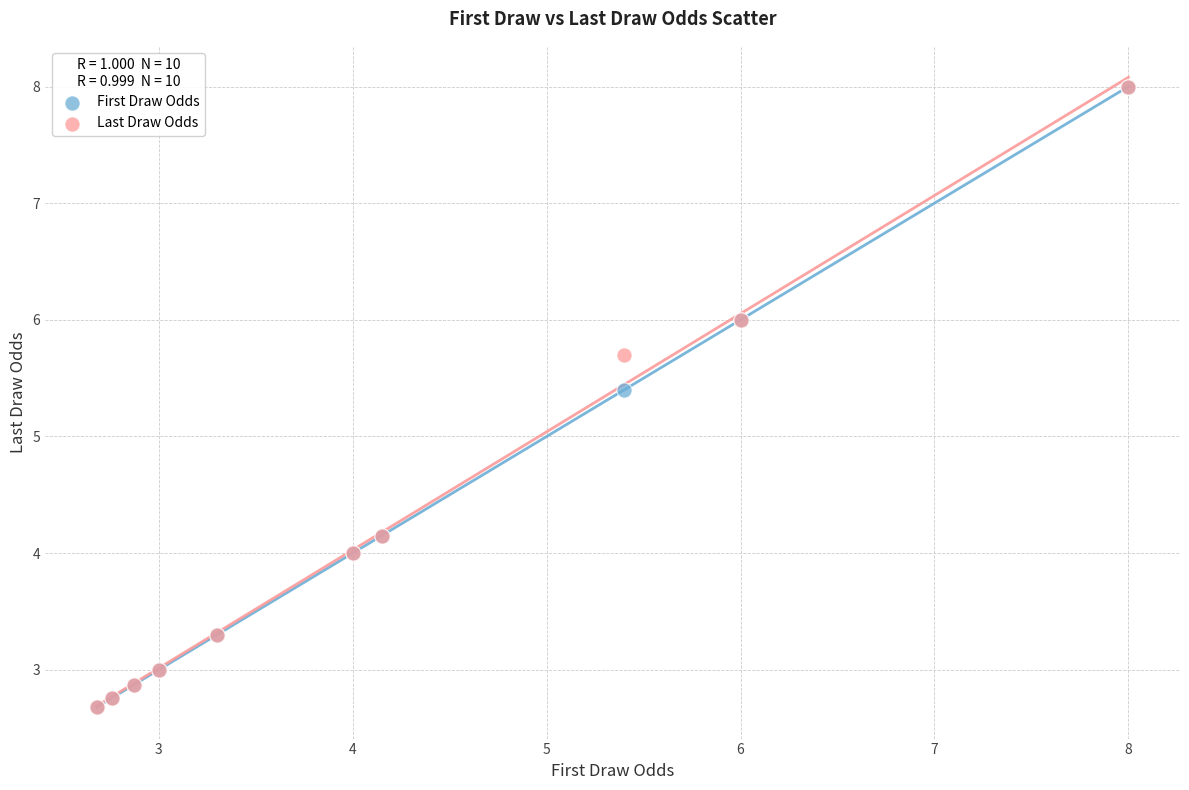

In the First Draw Odds series, what Y value is closest to 5?

5.4